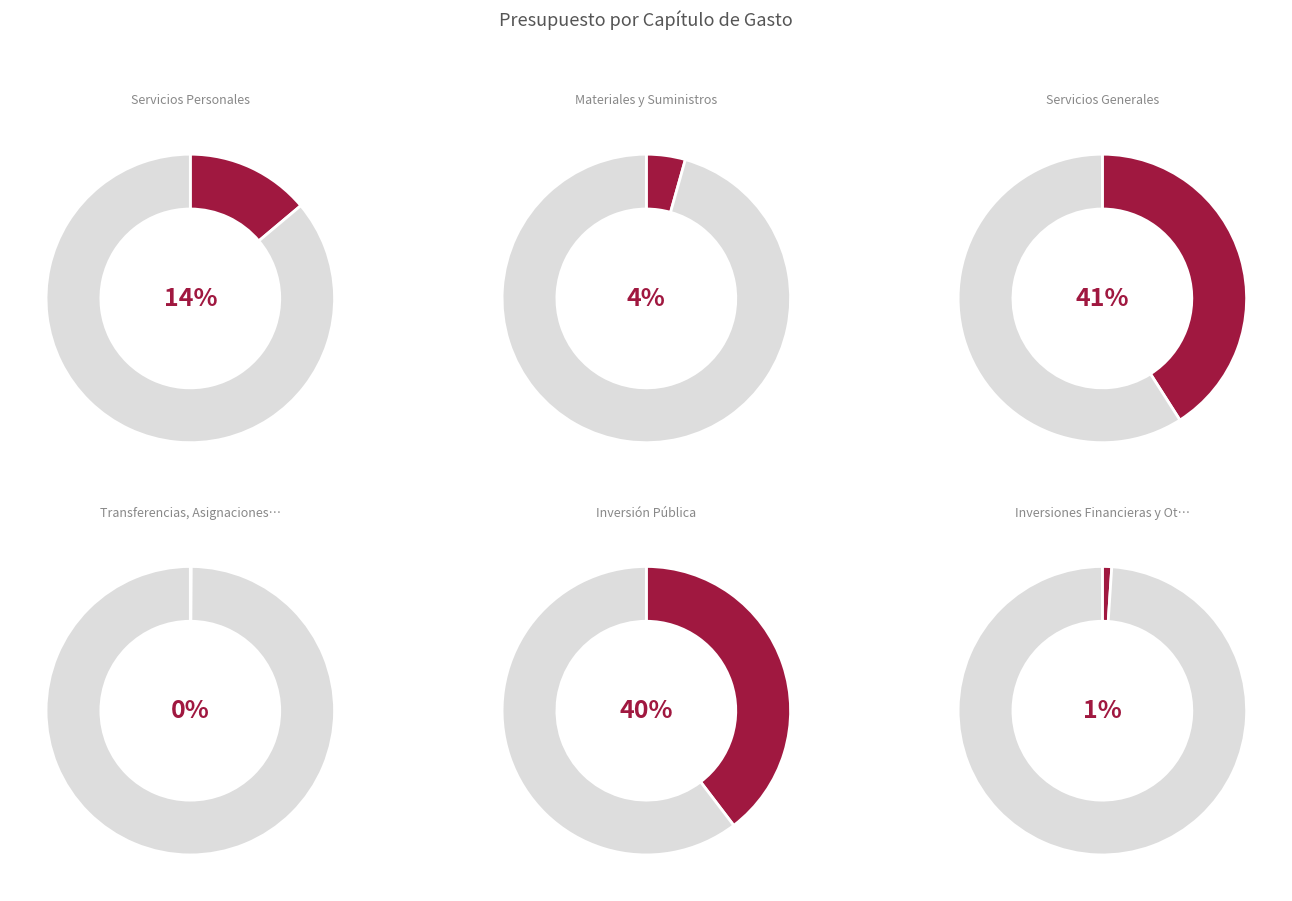

Is it true that Servicios Generales is 41% of the pie?

True